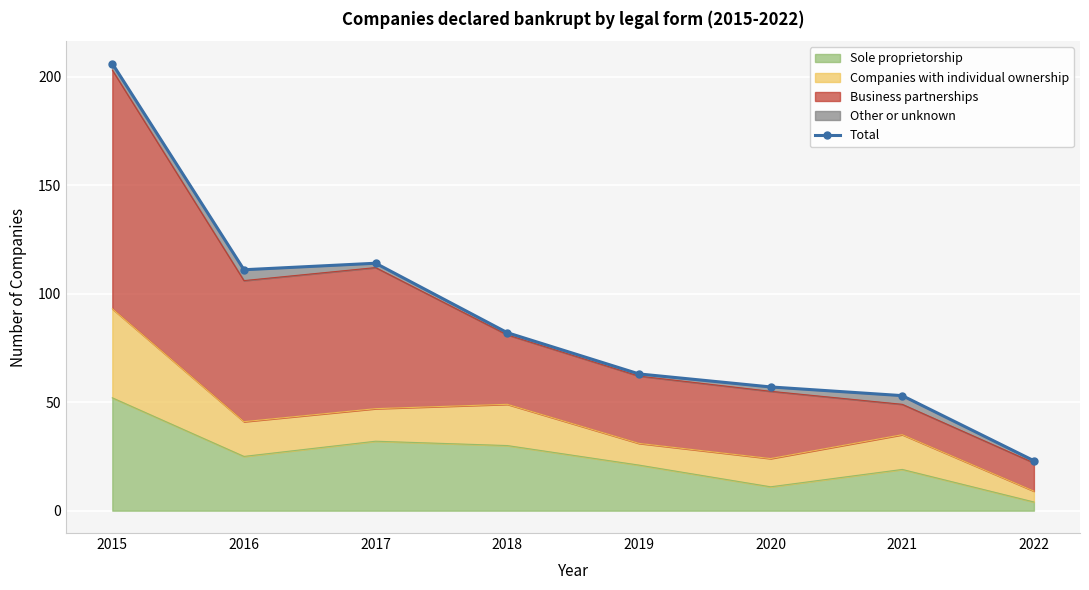

Approximately how many times larger is the value at 2020 compared to 2017?

0.5